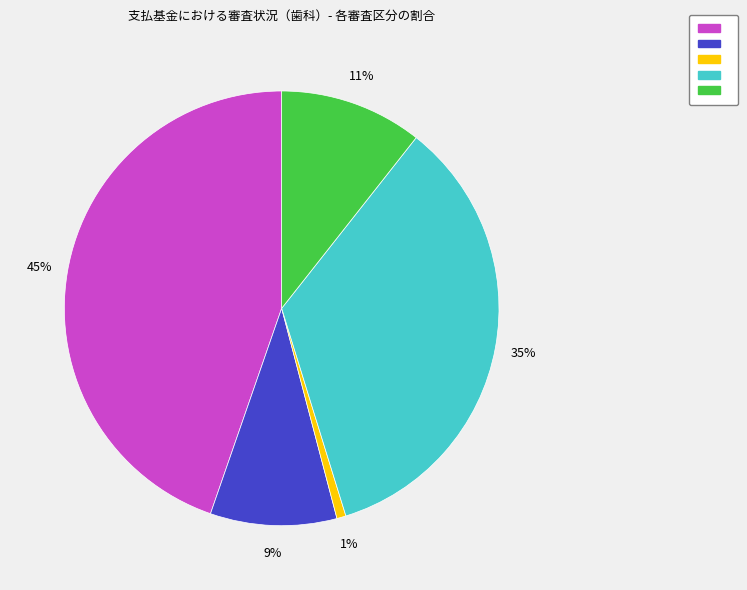

Is there a majority slice in this chart?

No